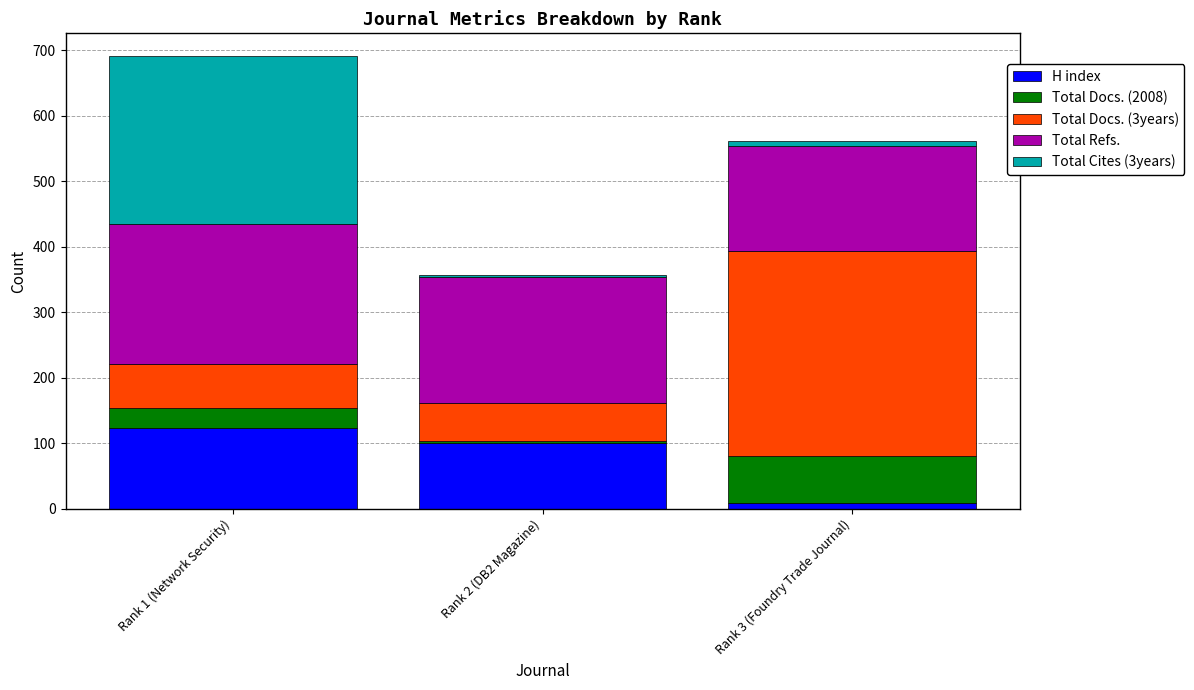

At which label does H index reach its peak?

Rank 1 (Network Security)